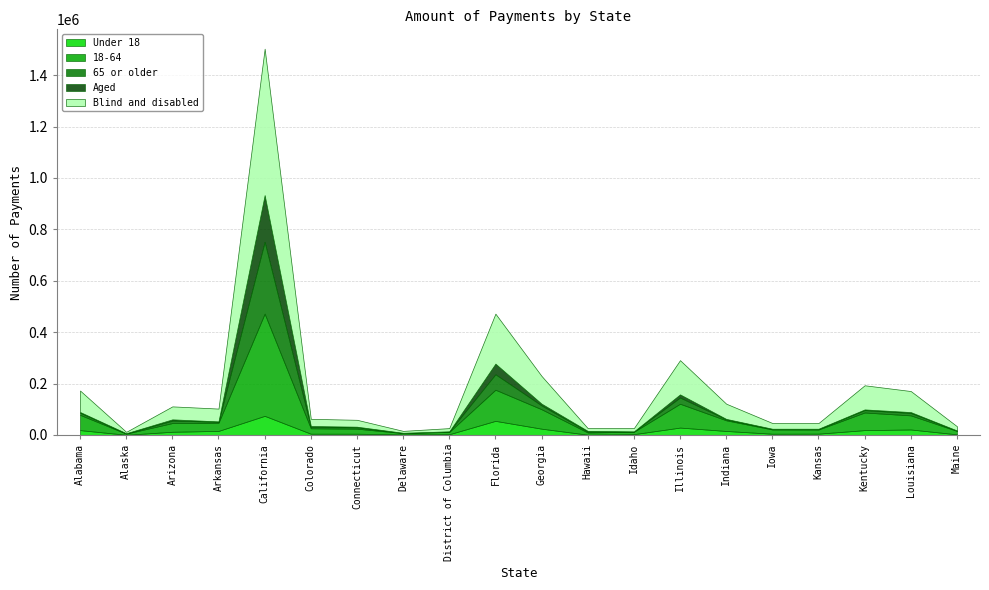

At which category is the sum across all series the highest?

California